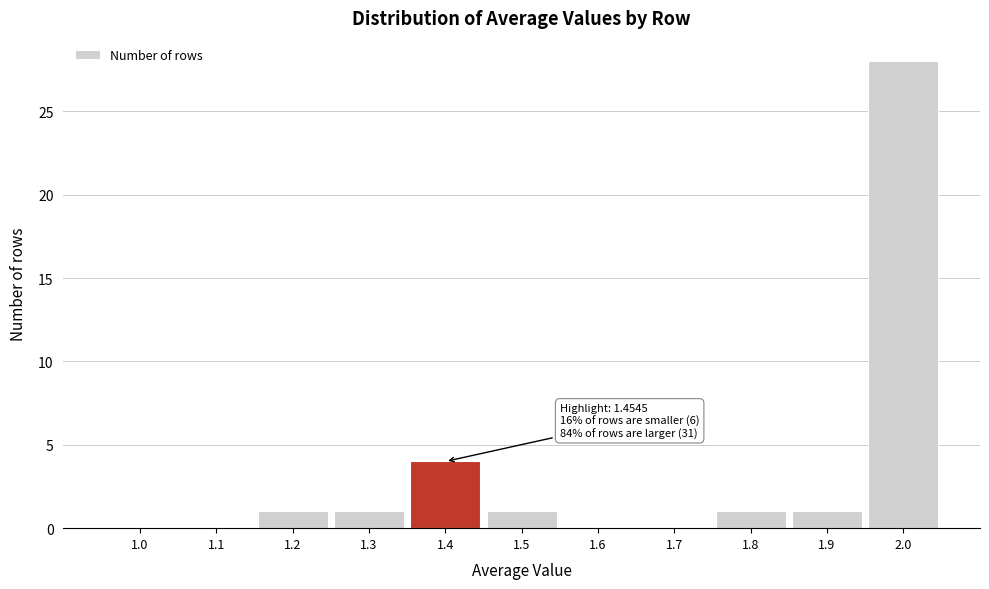

Reading left to right, list all the values displayed in this chart.

1.0=0	1.1=0	1.2=1	1.3=1	1.4=4	1.5=1	1.6=0	1.7=0	1.8=1	1.9=1	2.0=28